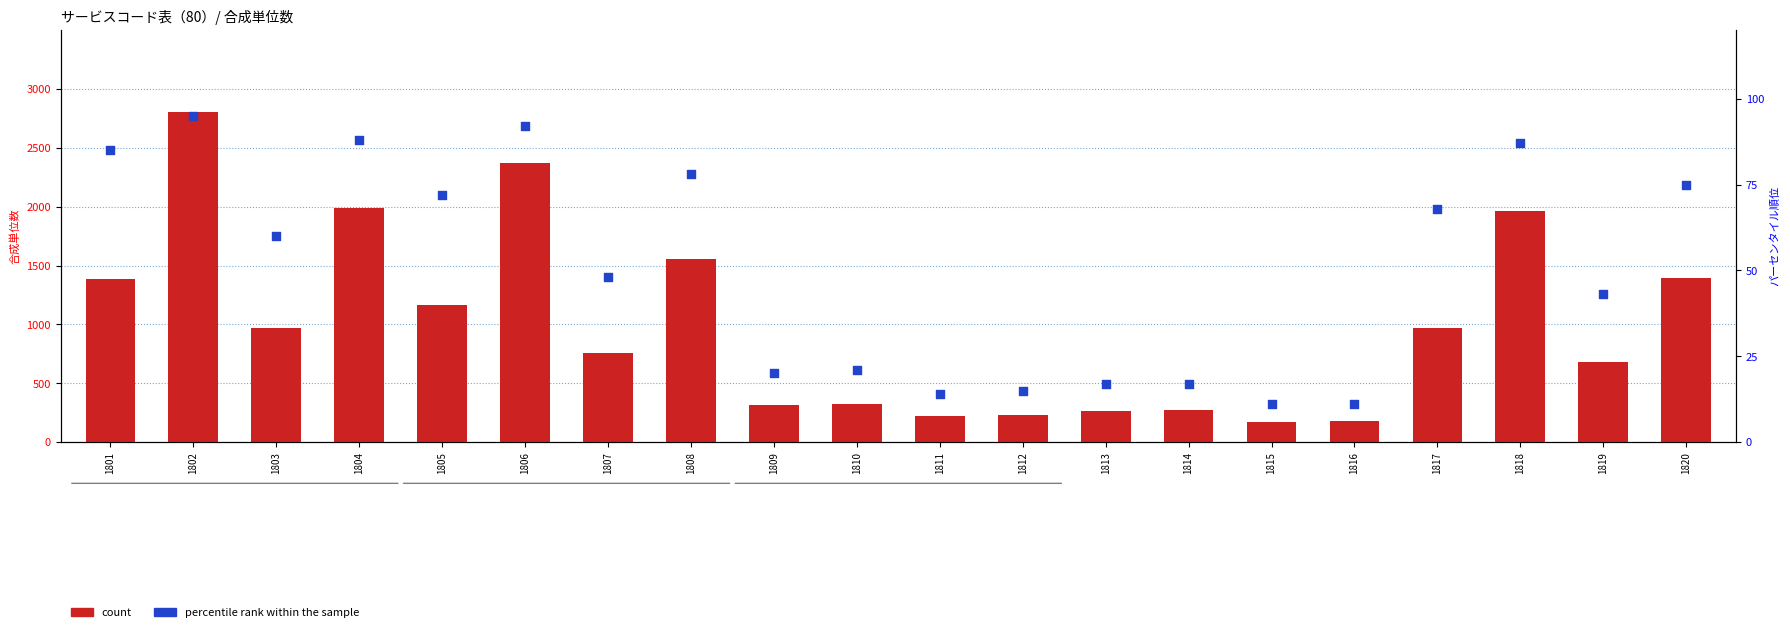

Which series contains the highest Y value?

count